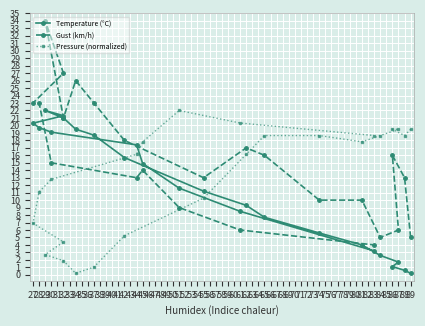

Between which two adjacent categories do Temperature (°C) and Pressure (normalized) first intersect?

34 and 35